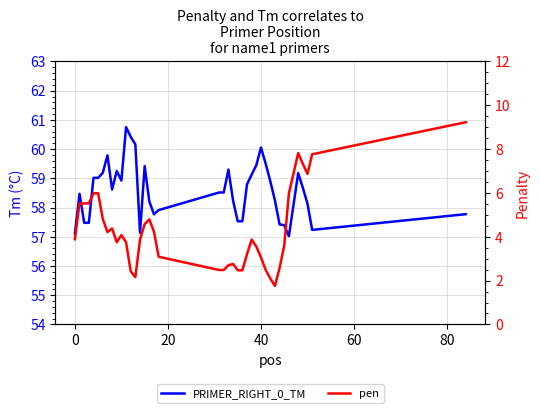

Which series has the largest range (max minus min)?

pen